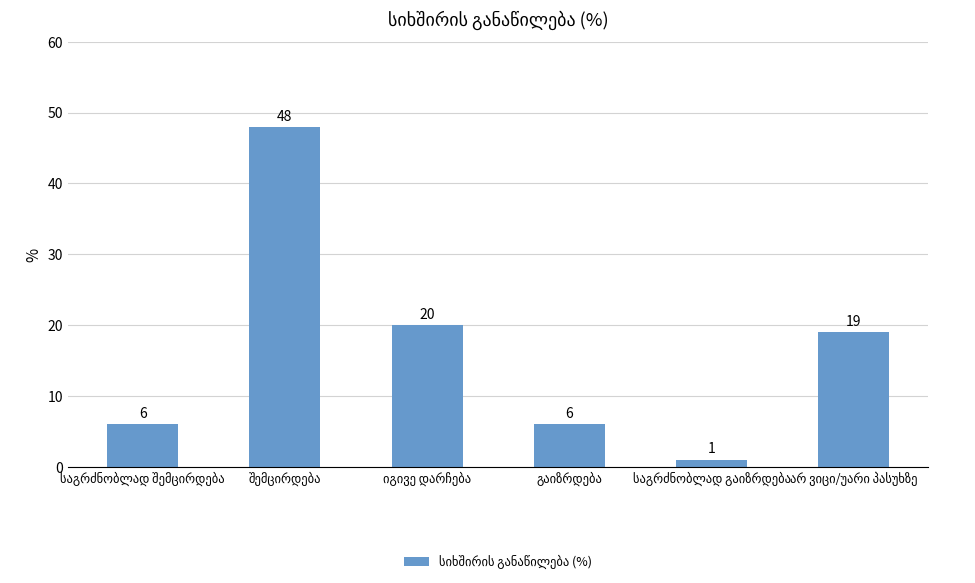

What is the difference between the second highest and second lowest values?

14